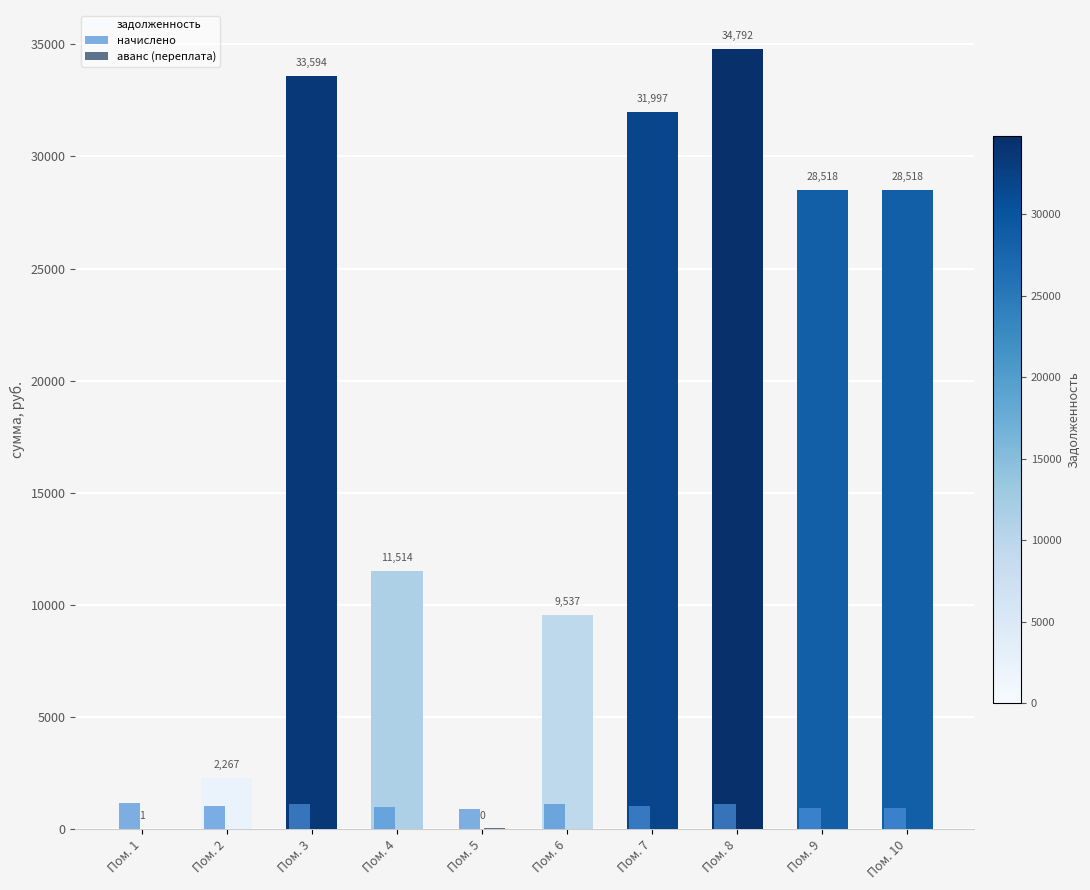

What is the sum of all начислено values?

10289.5